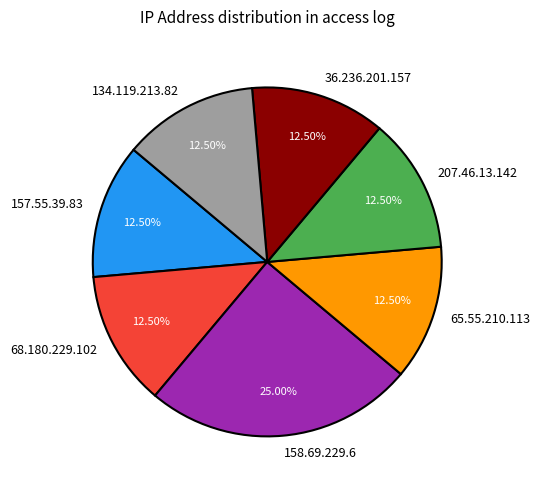

Is there any slice that represents more than half of the pie?

No